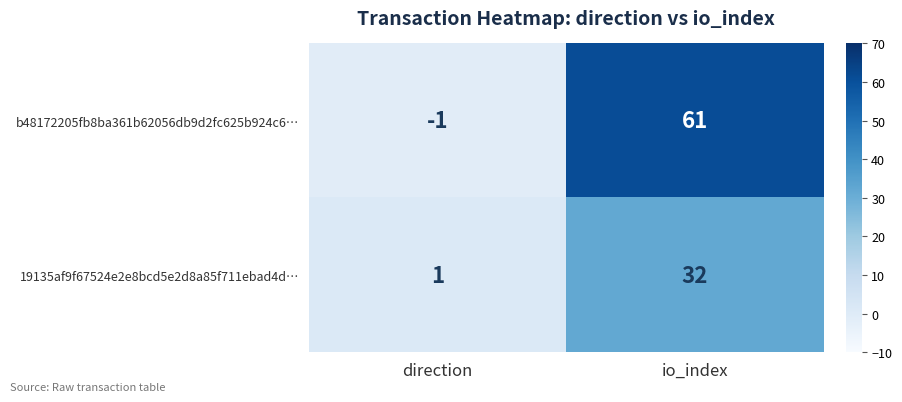

Which series changed the most between direction and io_index?

b48172205fb8ba361b62056db9d2fc625b924c6…